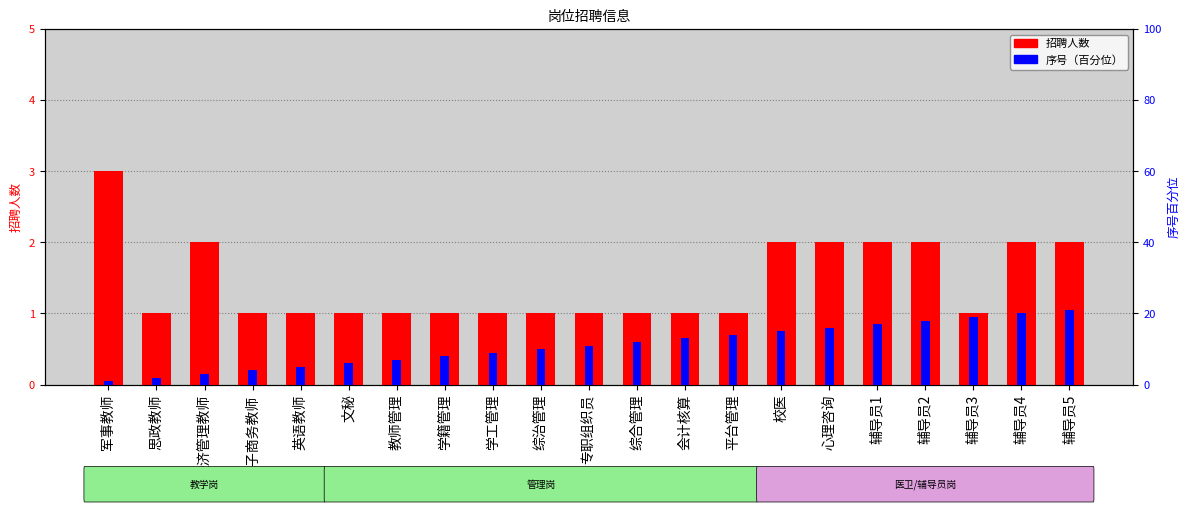

Are the bars horizontal?

No